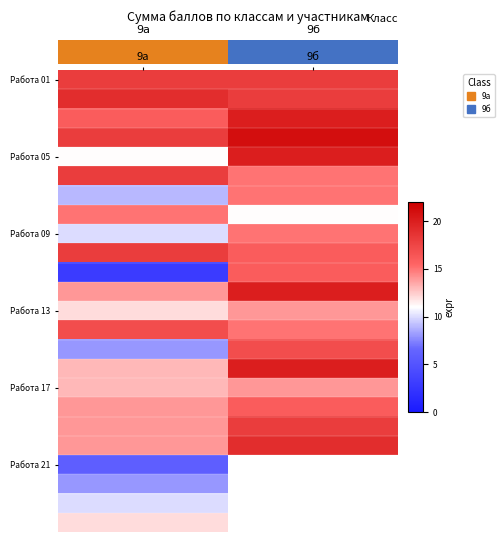

Between 9а and 9б, which is larger?

9а